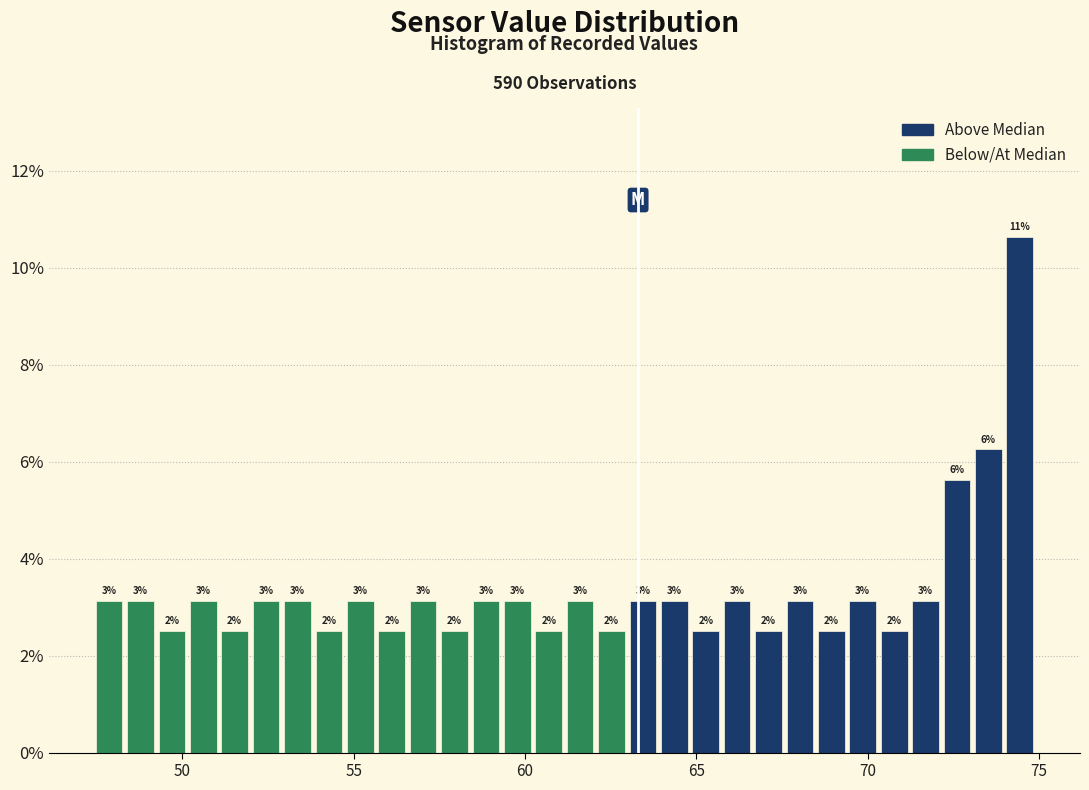

Around what value on the x-axis is the tallest bar? Give the approximate position of its centre, as read against the axis.

74.5